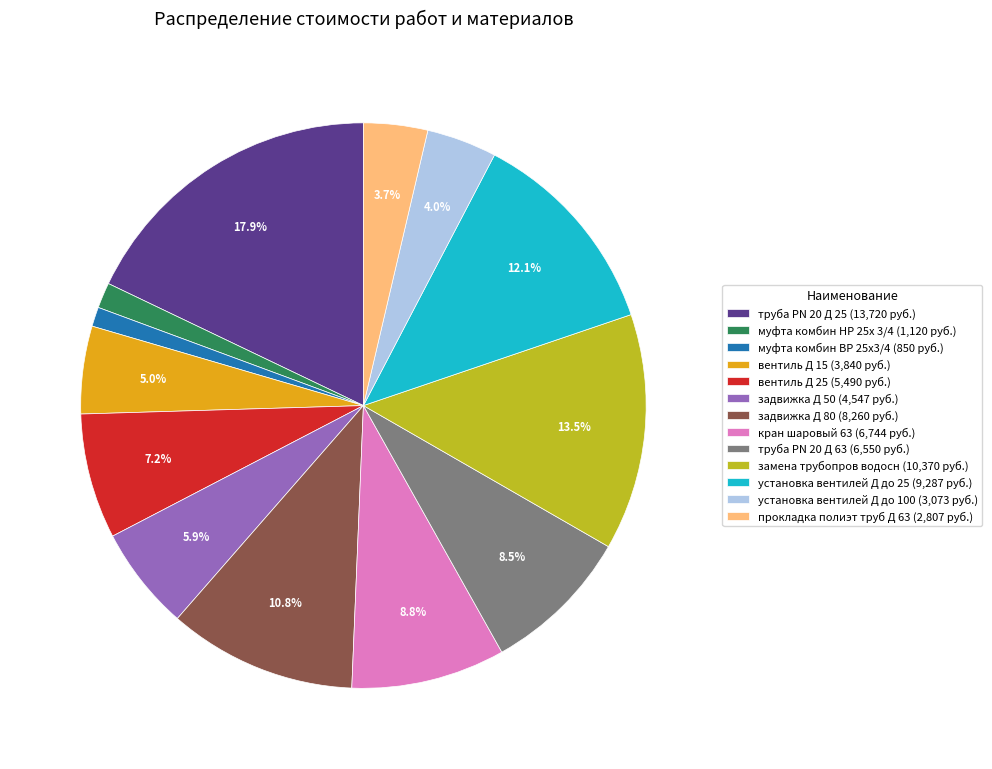

Approximately how many times larger is the value at вентиль Д 15 compared to установка вентилей Д до 25?

0.4